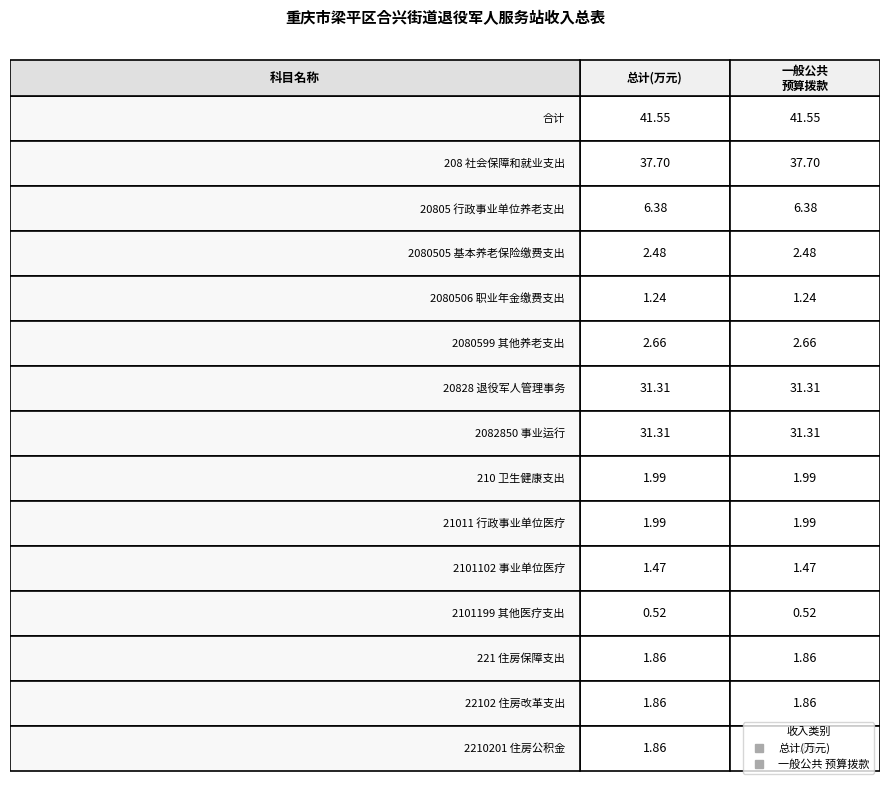

What is the difference between the maximum and minimum values in the 合计 series?

41.0